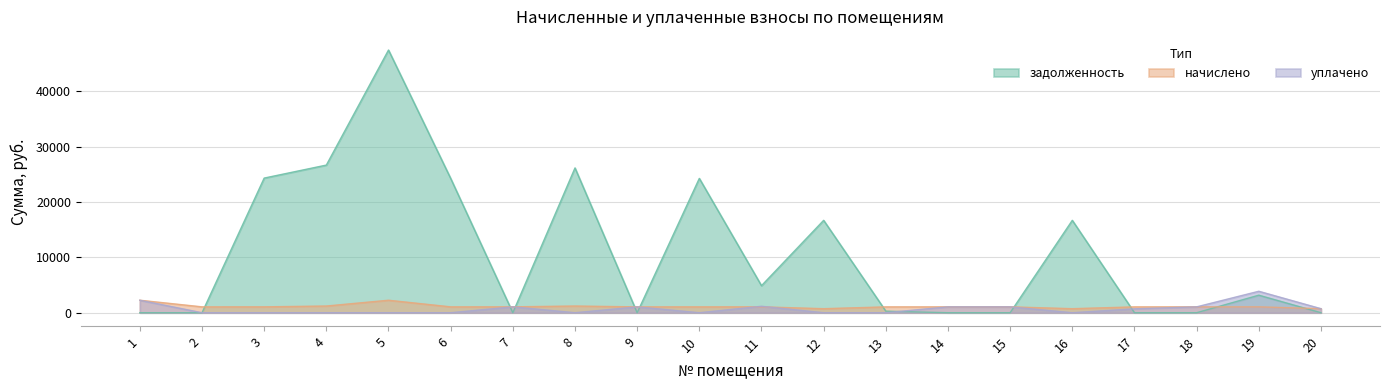

The value of начислено at 1 is 2256.0. True or false?

True